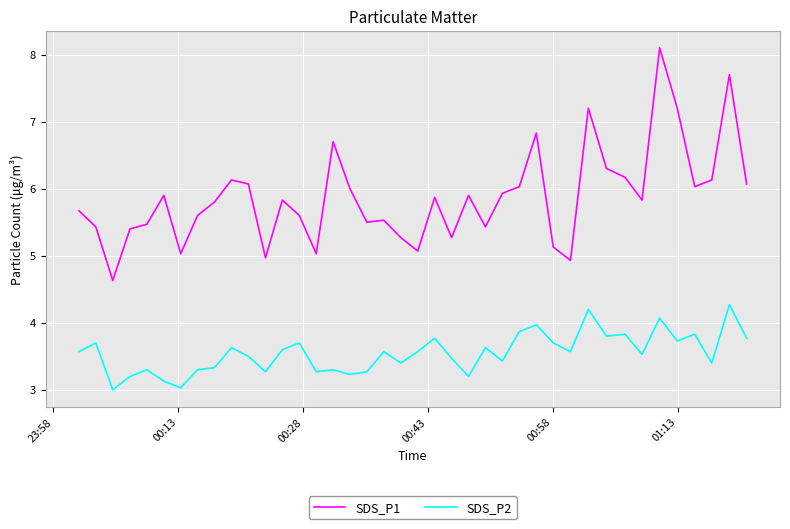

Reading left to right, list all the values displayed in this chart.

SDS_P1: 5.7	5.4	4.6	5.4	5.5	5.9	5.0	5.6	5.8	6.1	6.1	5.0	5.8	5.6	5.0	6.7	6.0	5.5	5.5	5.3	5.1	5.9	5.3	5.9	5.4	5.9	6.0	6.8	5.1	4.9	7.2	6.3	6.2	5.8	8.1	7.2	6.0	6.1	7.7	6.1
SDS_P2: 3.6	3.7	3.0	3.2	3.3	3.1	3.0	3.3	3.3	3.6	3.5	3.3	3.6	3.7	3.3	3.3	3.2	3.3	3.6	3.4	3.6	3.8	3.5	3.2	3.6	3.4	3.9	4.0	3.7	3.6	4.2	3.8	3.8	3.5	4.1	3.7	3.8	3.4	4.3	3.8